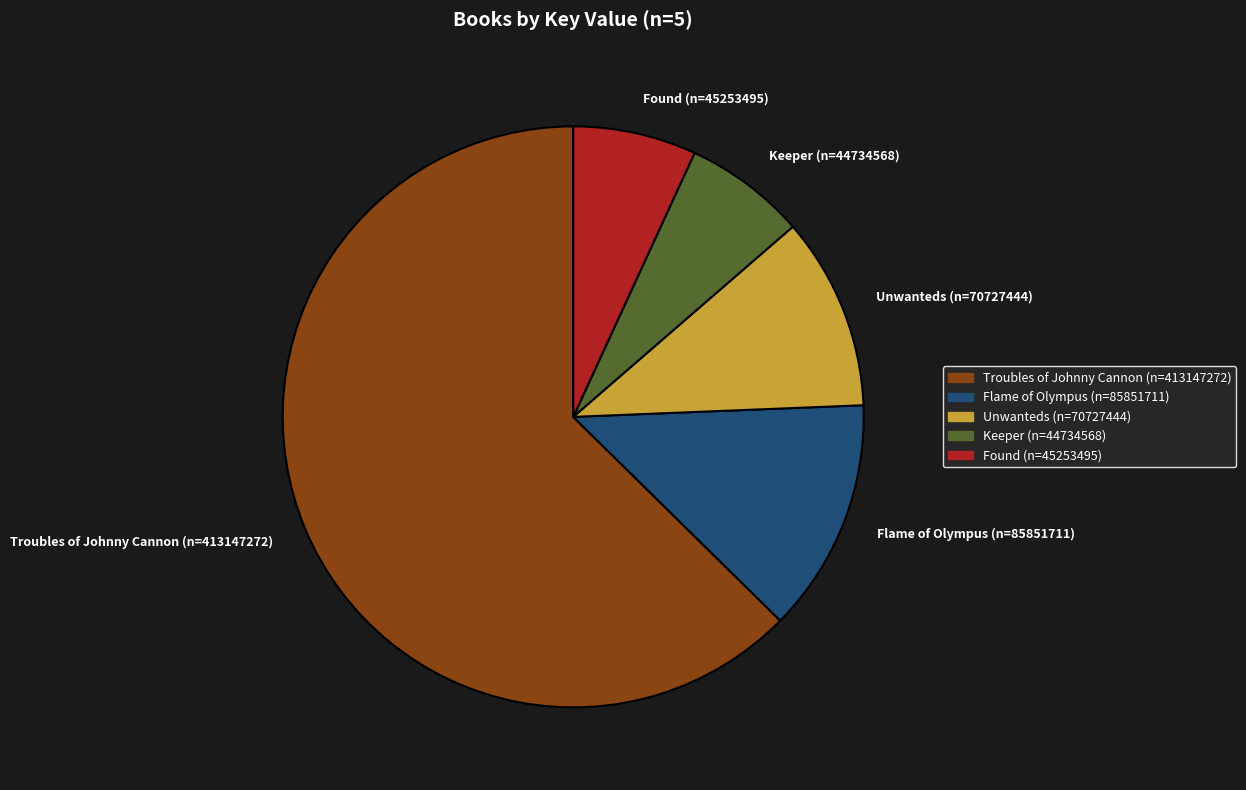

Combined, do Keeper (n=44734568) and Found (n=45253495) account for over 50%?

No